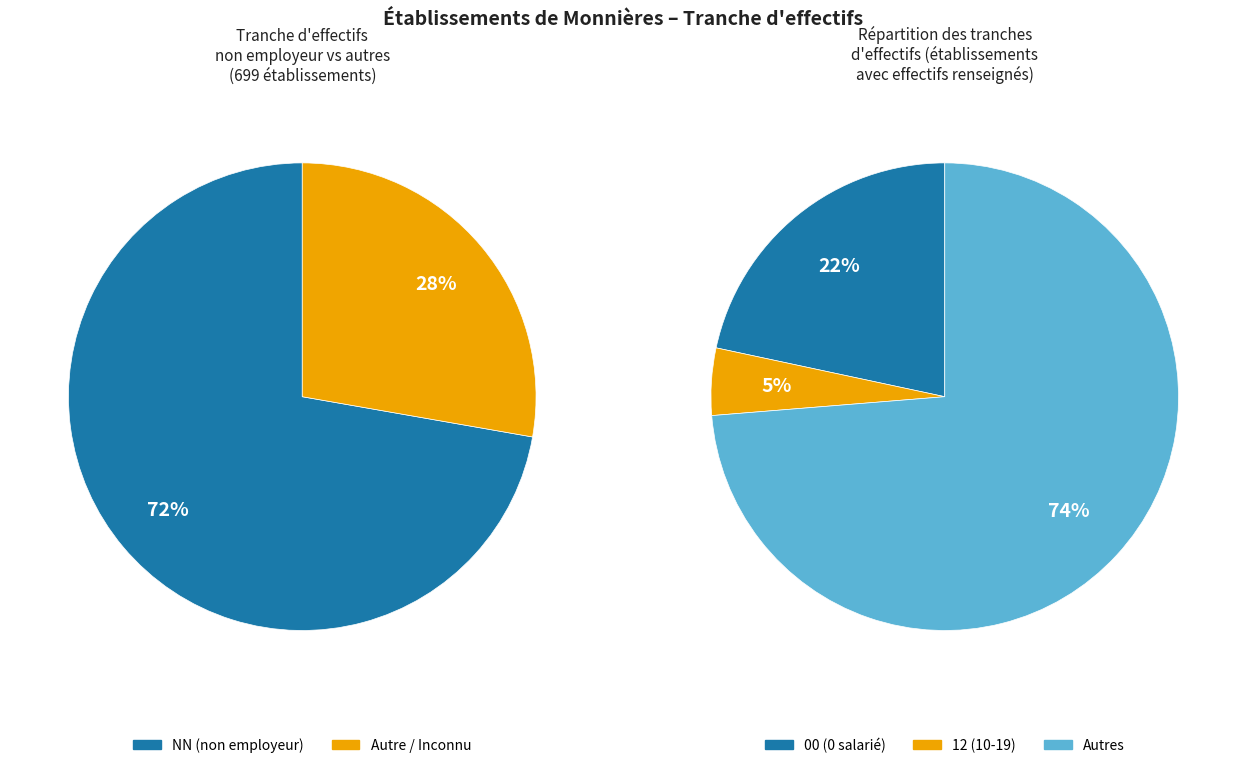

Does 00 represent more than half of the total?

No